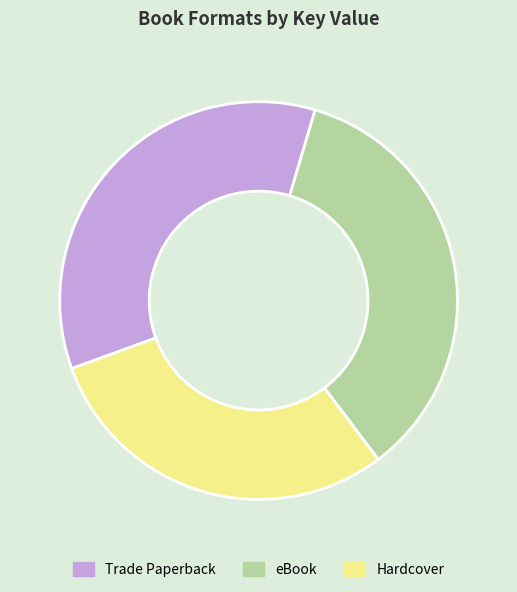

What is the ratio of the value at Hardcover to the value at eBook?

0.8